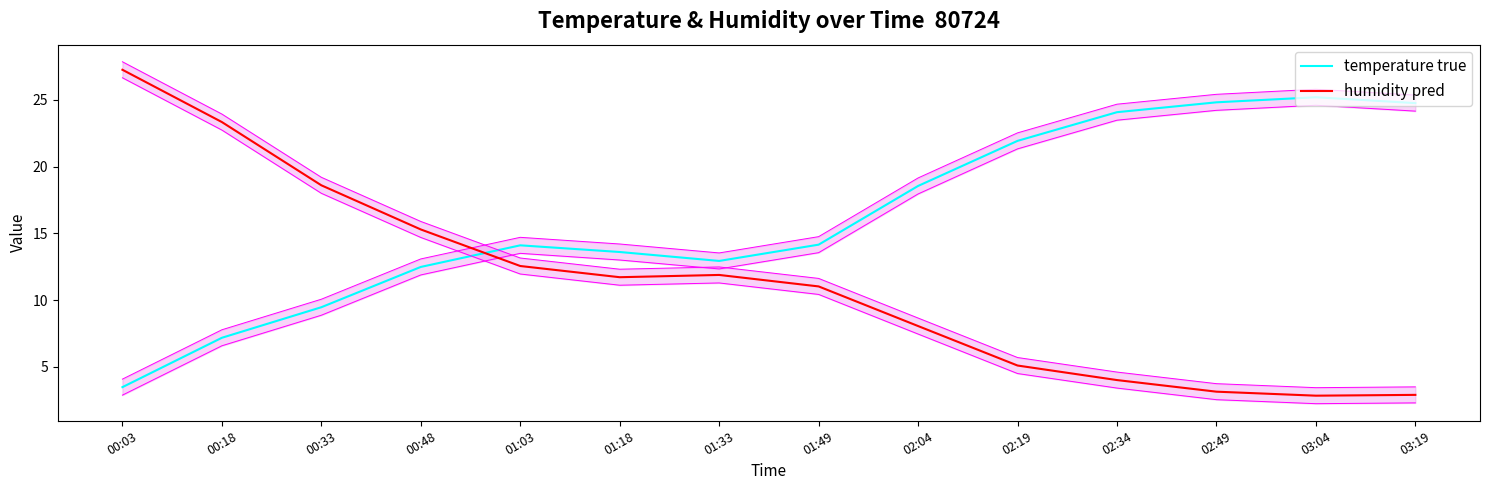

Does the chart display data point markers on the line(s)?

No